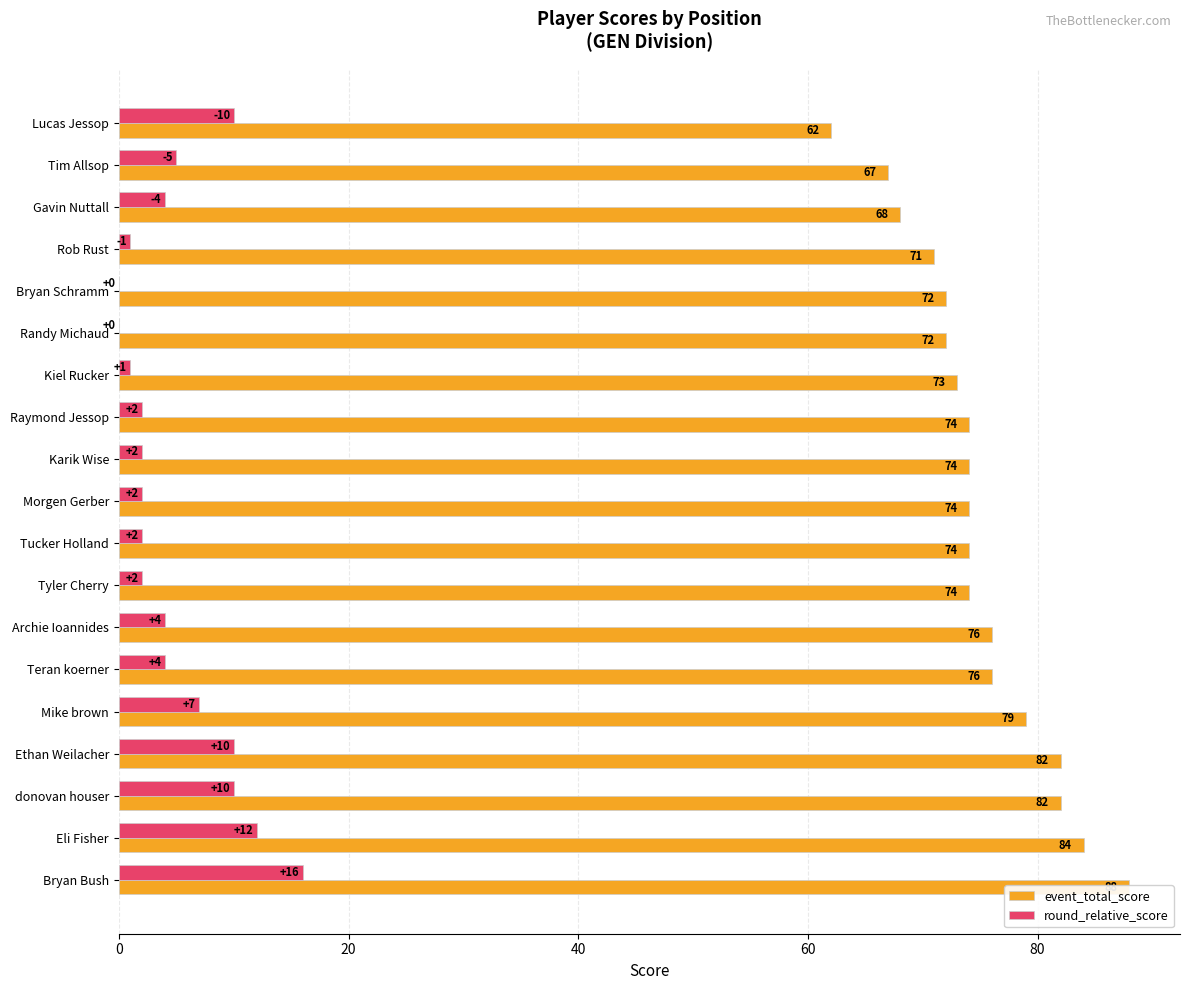

Which series has the largest total across all categories?

event_total_score